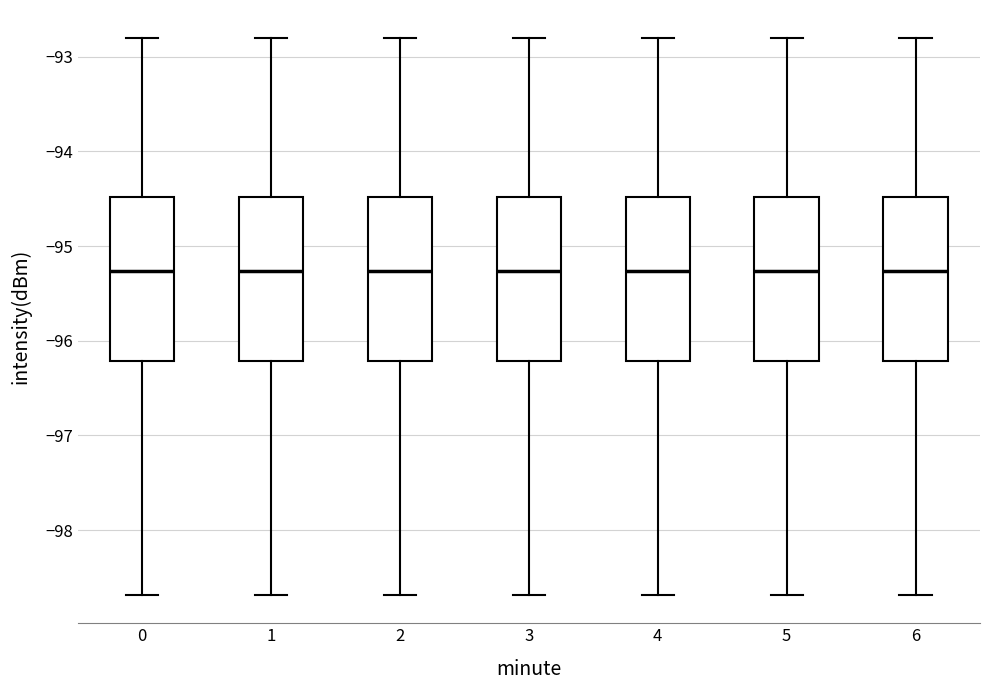

Where does the median line of the box at x = 2 sit on the y-axis? The values are not printed on the chart, so give them approximately, as read against the axis.

-95.3